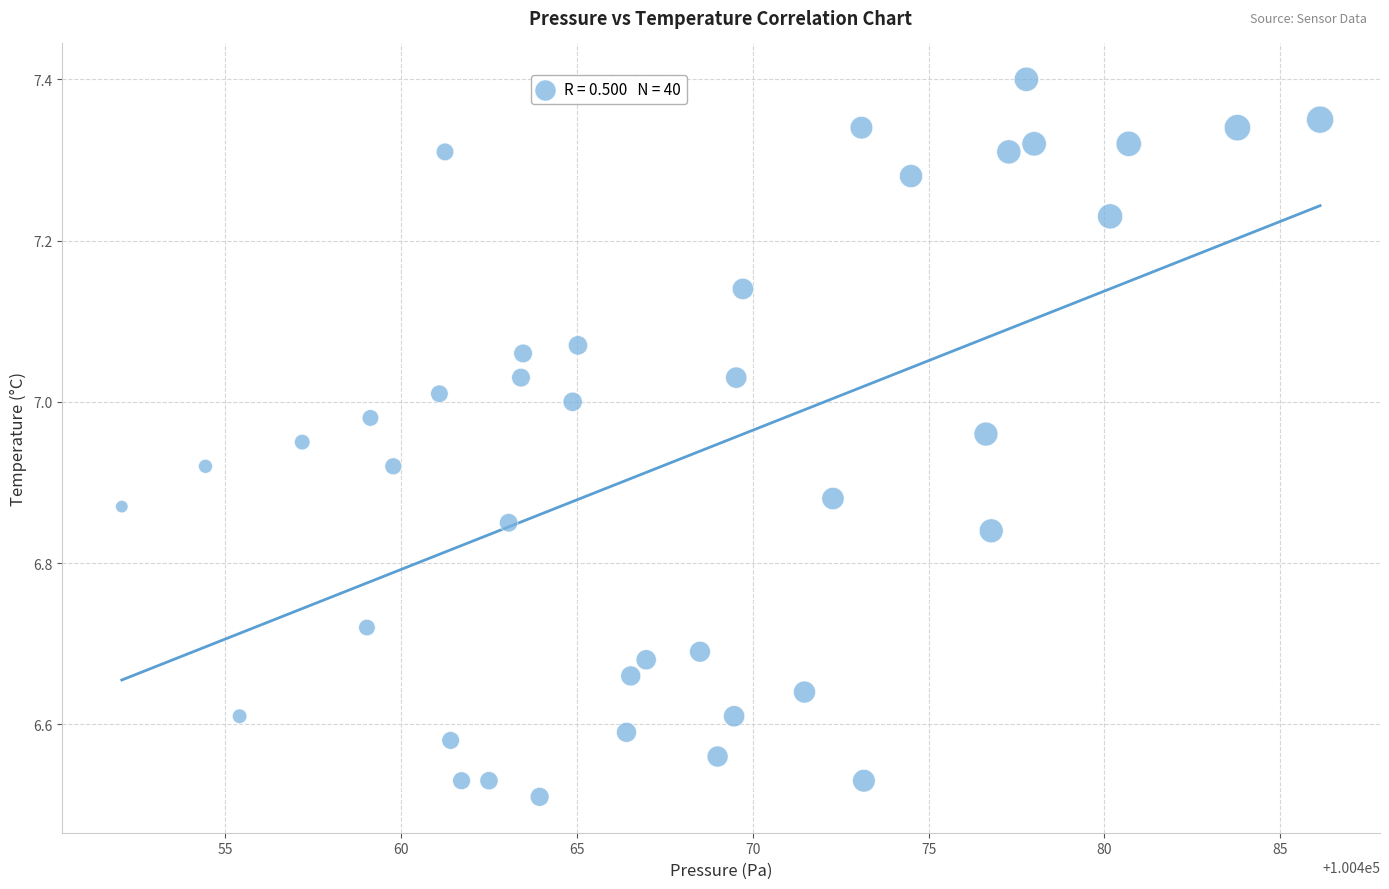

What is the range of Y values (max minus min)?

0.9